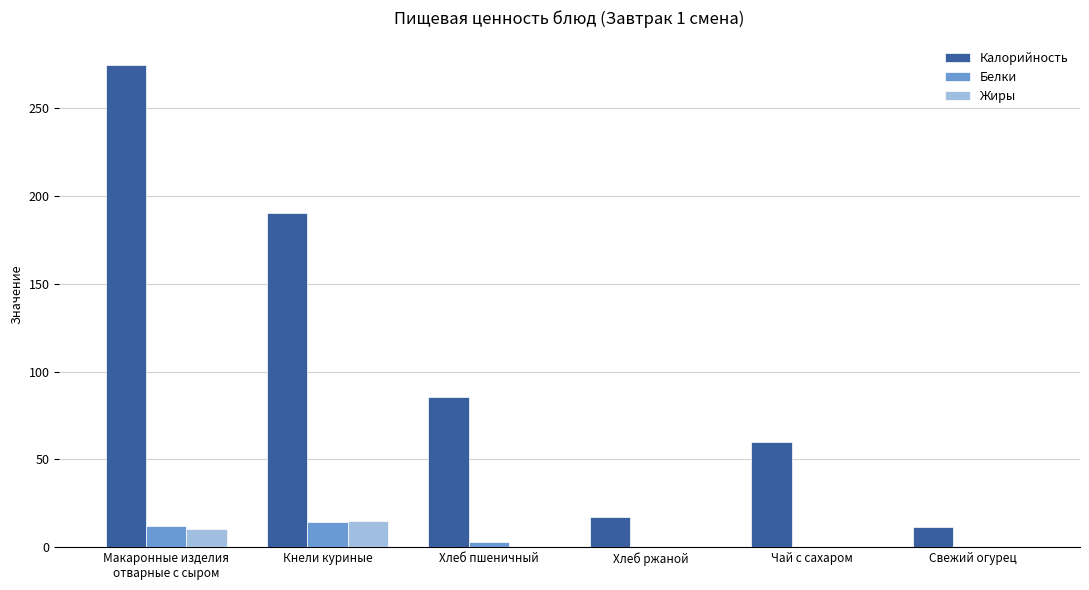

The value of Калорийность at Хлеб ржаной is 17.4. True or false?

True